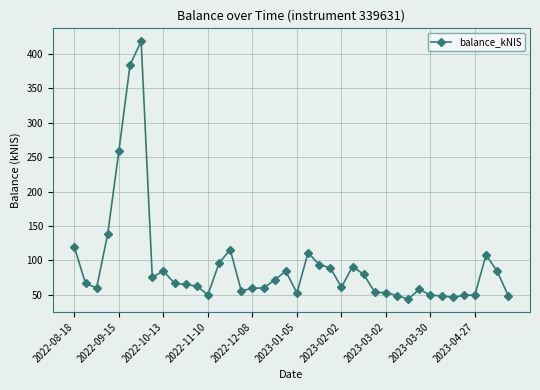

How many lines are shown in the chart?

1